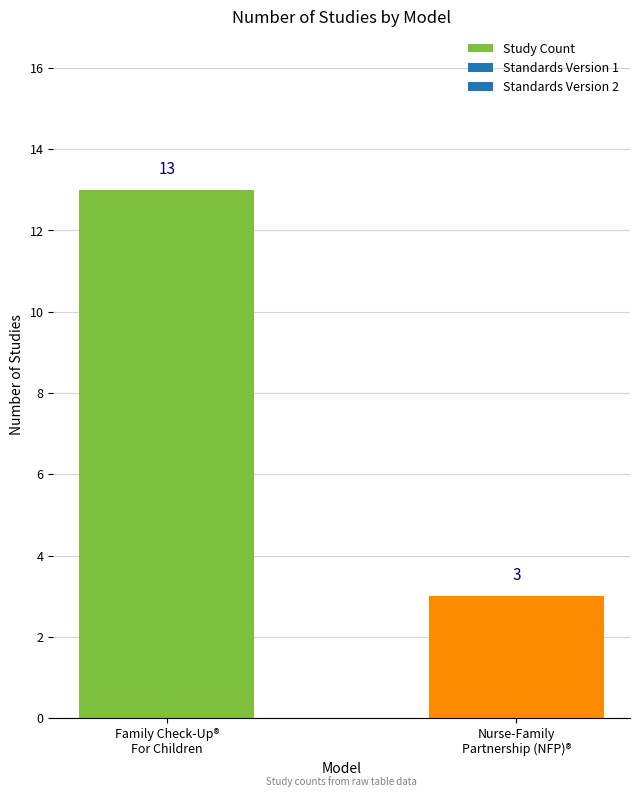

How many values are between 3 and 13?

2